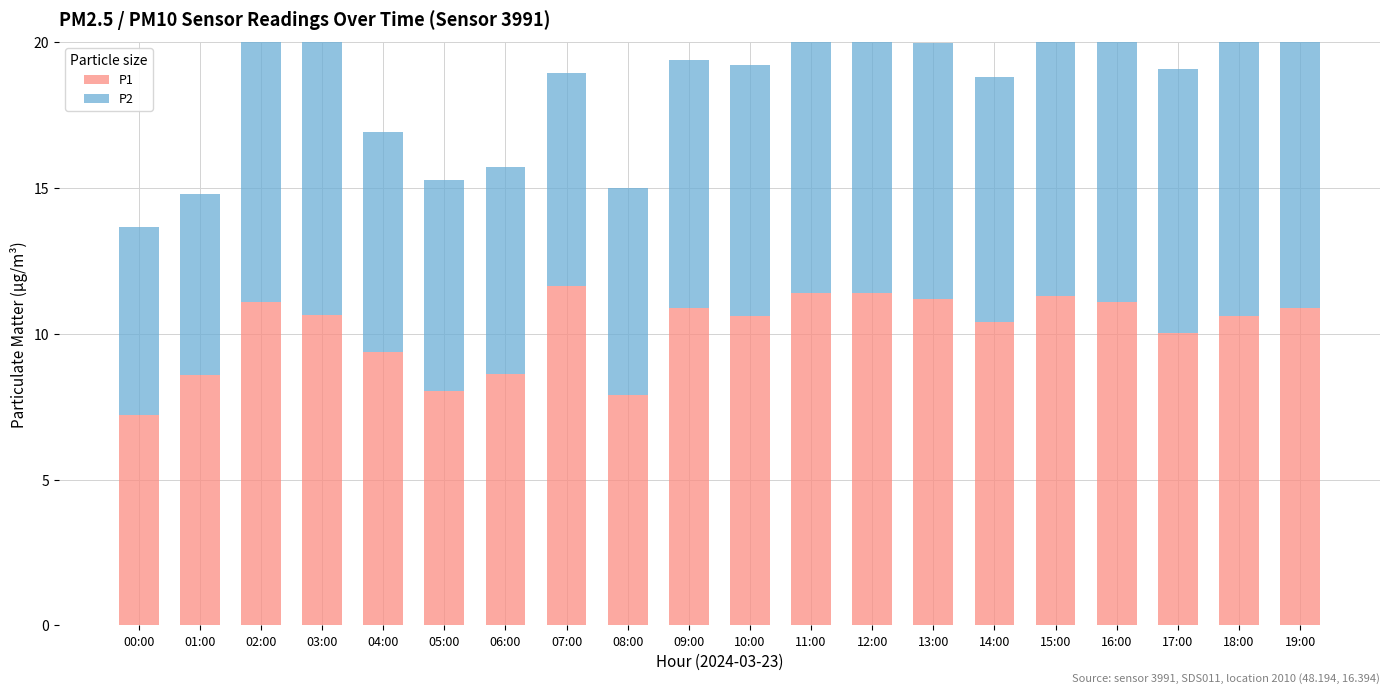

What is the value of the P1 bar at the 7th from the left?

8.6